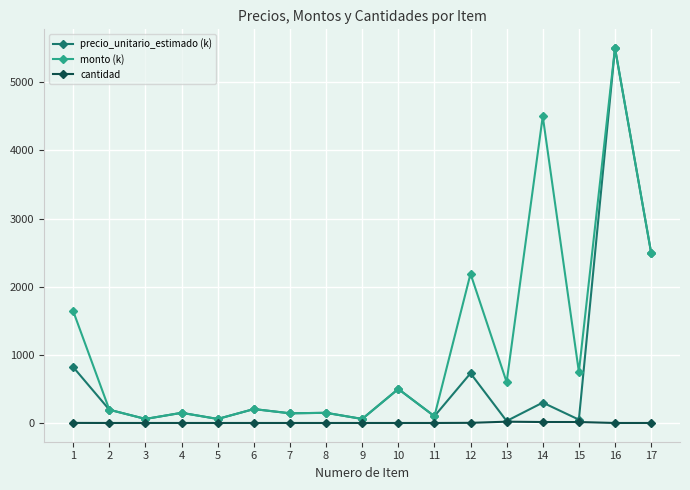

What is the greatest value displayed?

5500